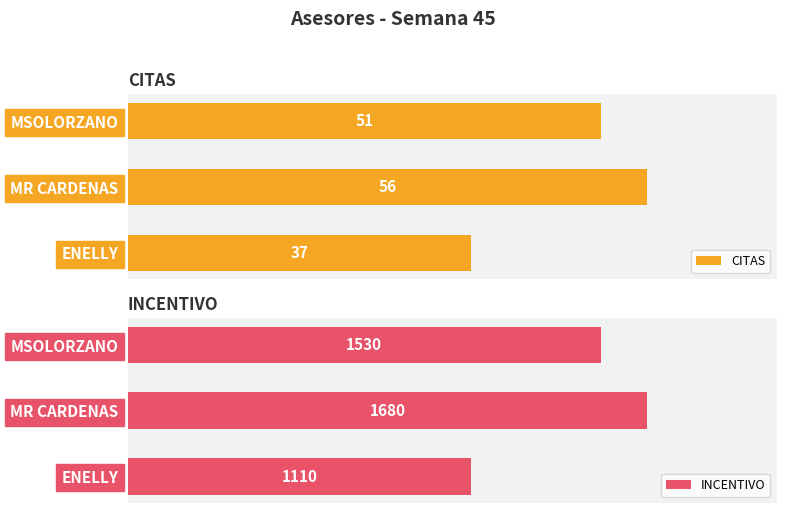

Where is CITAS nearest to the value 46?

MSOLORZANO